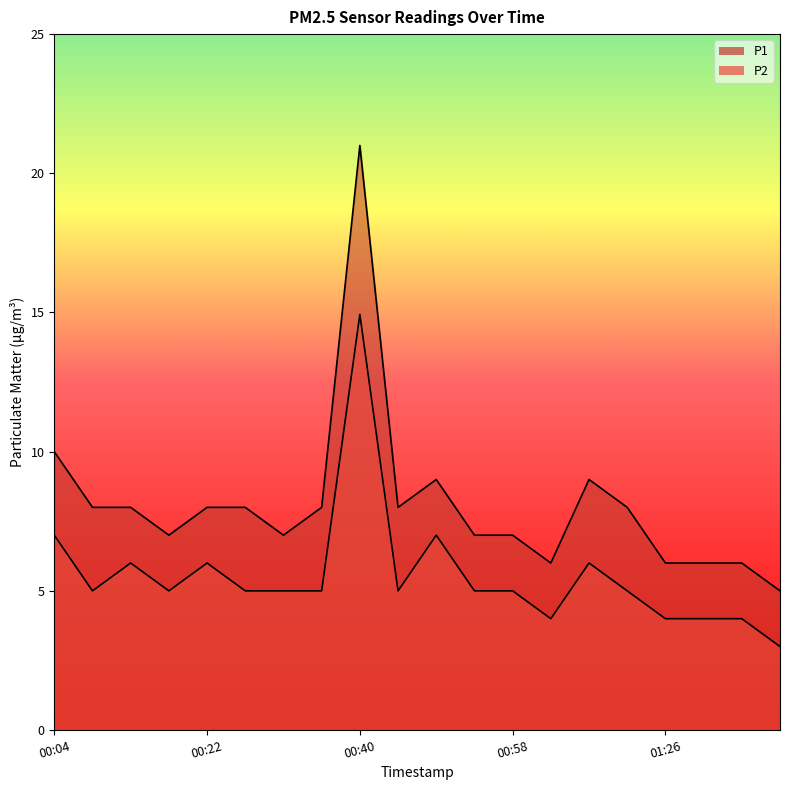

What is the difference between the highest and lowest values at 00:54?

2.0